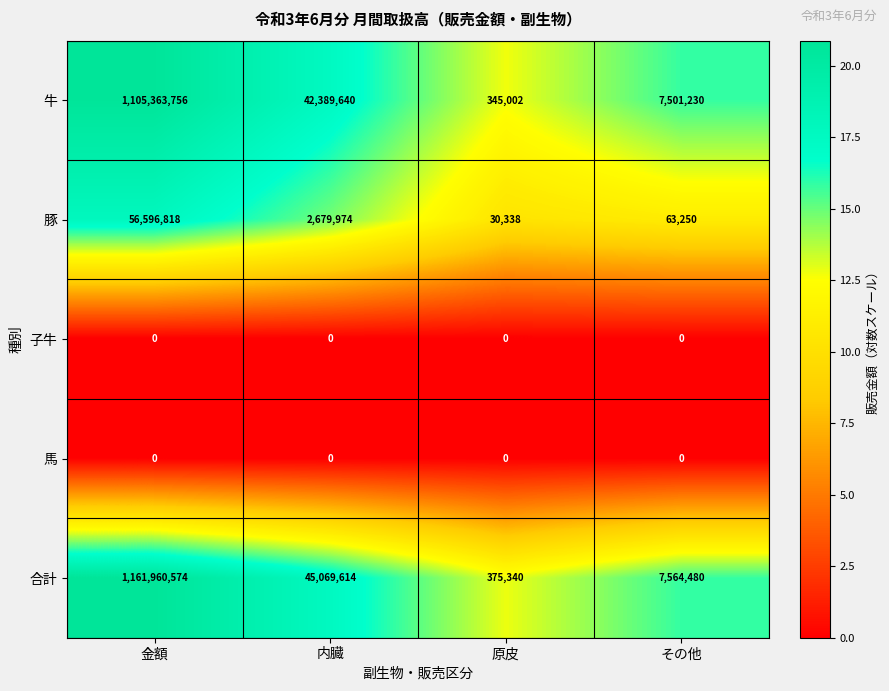

True or false: 牛 has a value of 42389640 at 内臓.

True